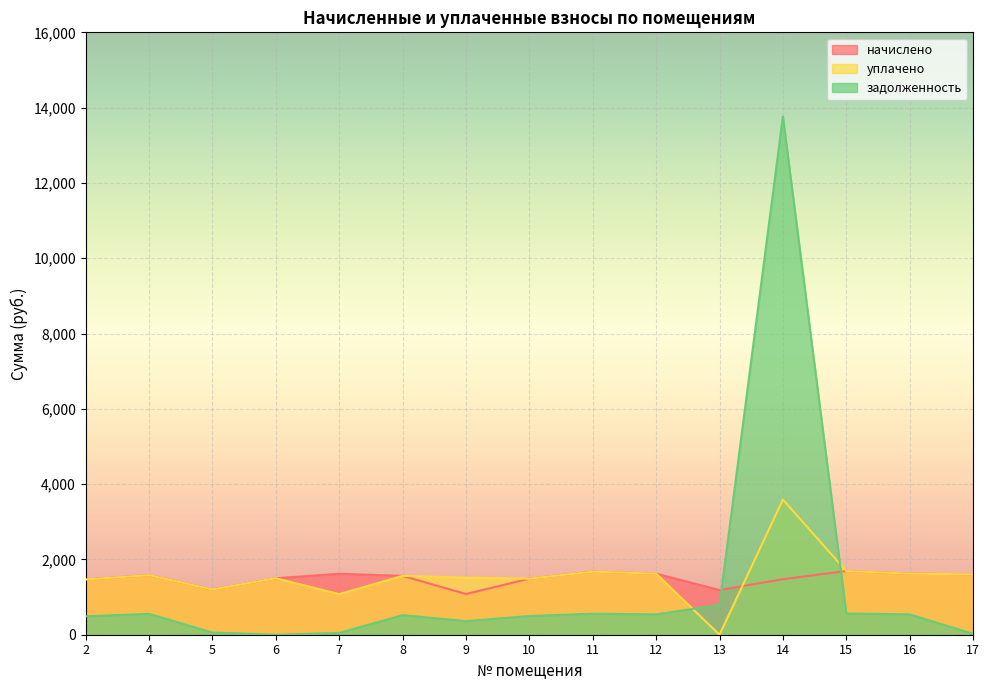

What is the maximum value shown in the chart?

13763.0